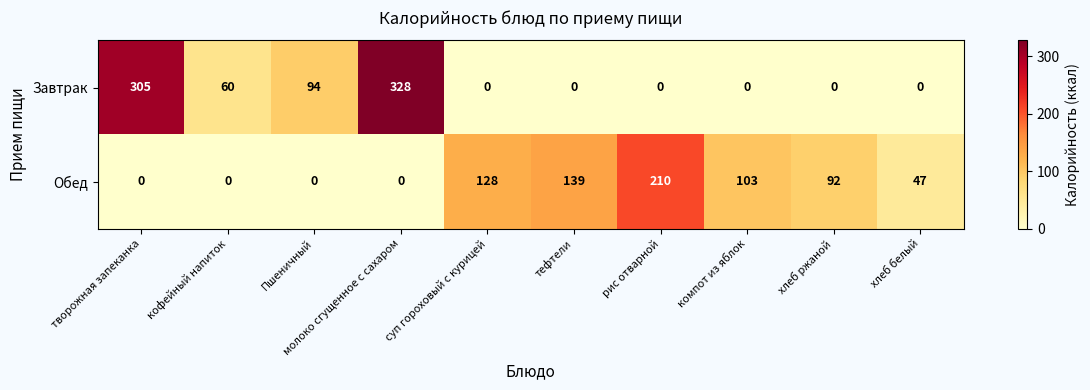

What value does the Завтрак series have at молоко сгущенное с сахаром, to the nearest 10?

330